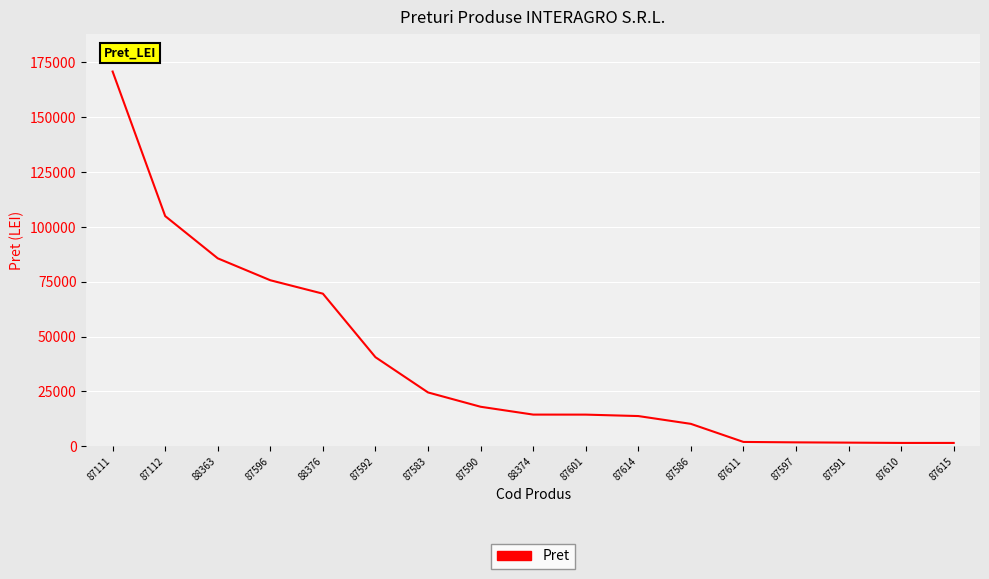

What is the difference between the second highest and minimum values?

103439